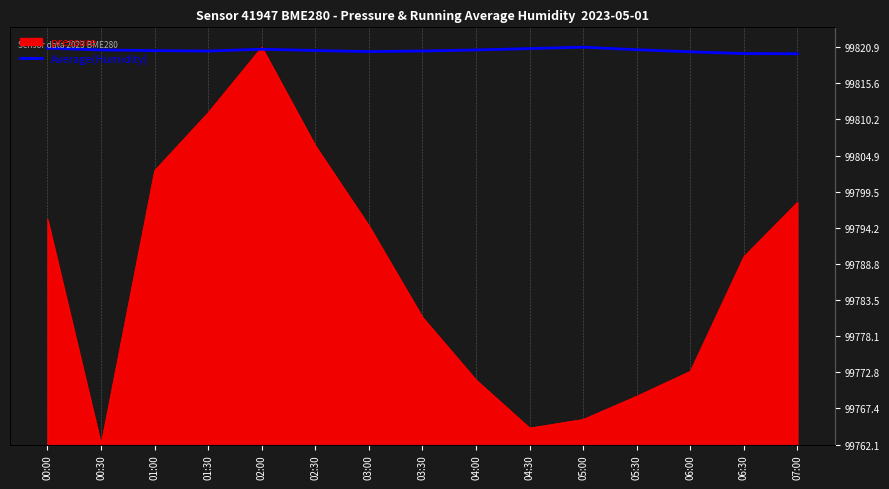

True or false: the data shows 17.6 at 04:00.

False